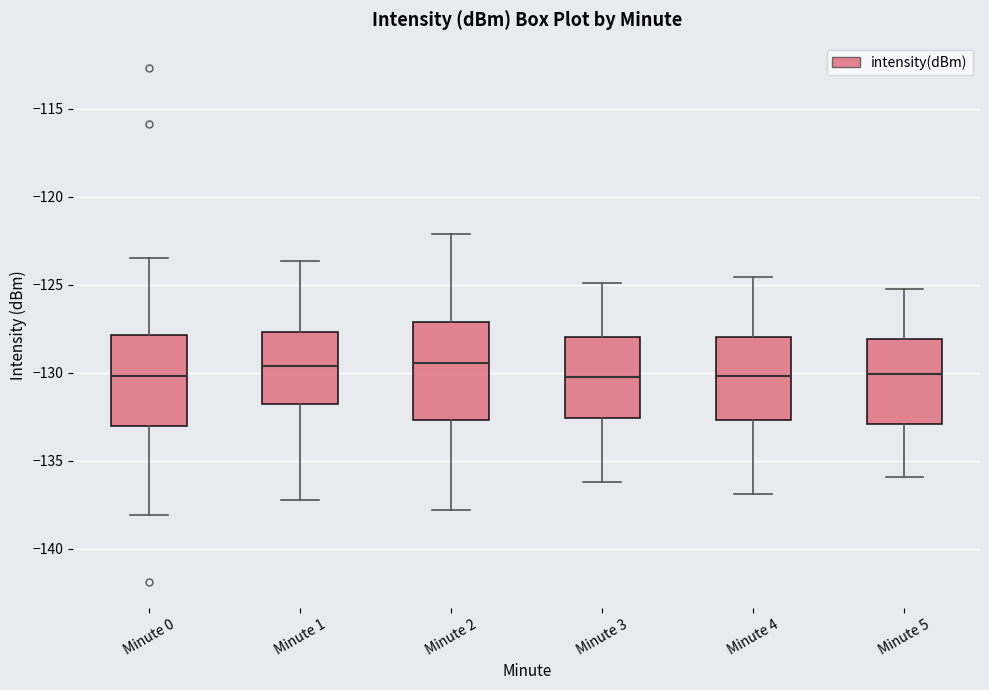

Reading left to right, read every box against the y-axis: the position of its median line, the range the box covers, and the ends of its whiskers. The values are not printed on the chart, so give them approximately, as read against the axis.

Minute 0: median -130.0, box -133.0 to -128.0, whiskers -138.0 to -123.5
Minute 1: median -129.5, box -132.0 to -127.5, whiskers -137.0 to -123.5
Minute 2: median -129.5, box -132.5 to -127.0, whiskers -138.0 to -122.0
Minute 3: median -130.0, box -132.5 to -128.0, whiskers -136.0 to -125.0
Minute 4: median -130.0, box -132.5 to -128.0, whiskers -137.0 to -124.5
Minute 5: median -130.0, box -133.0 to -128.0, whiskers -136.0 to -125.0